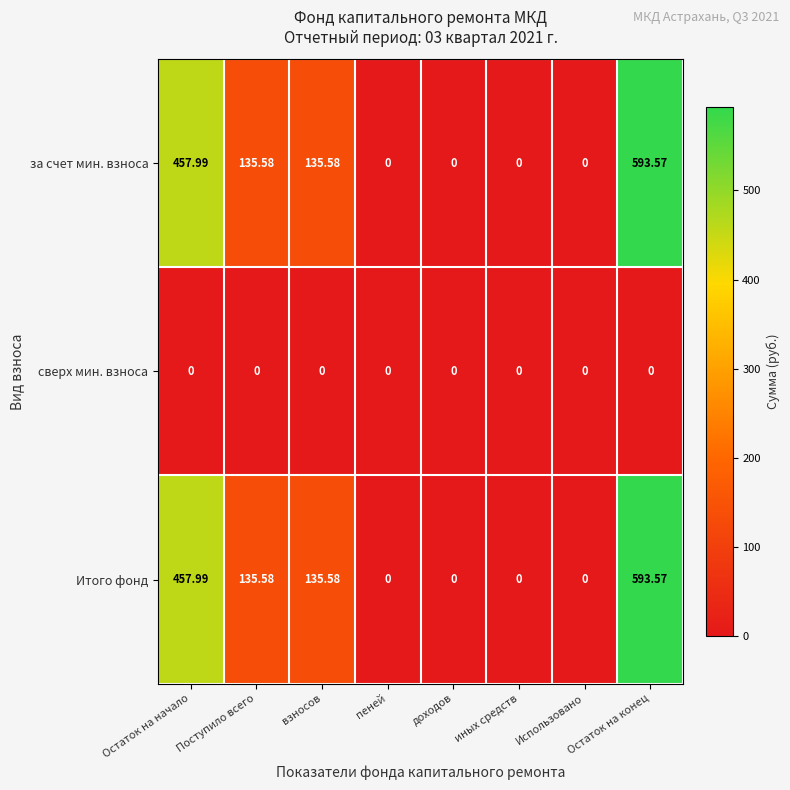

At which label does за счет мин. взноса first exceed 135?

Остаток на начало